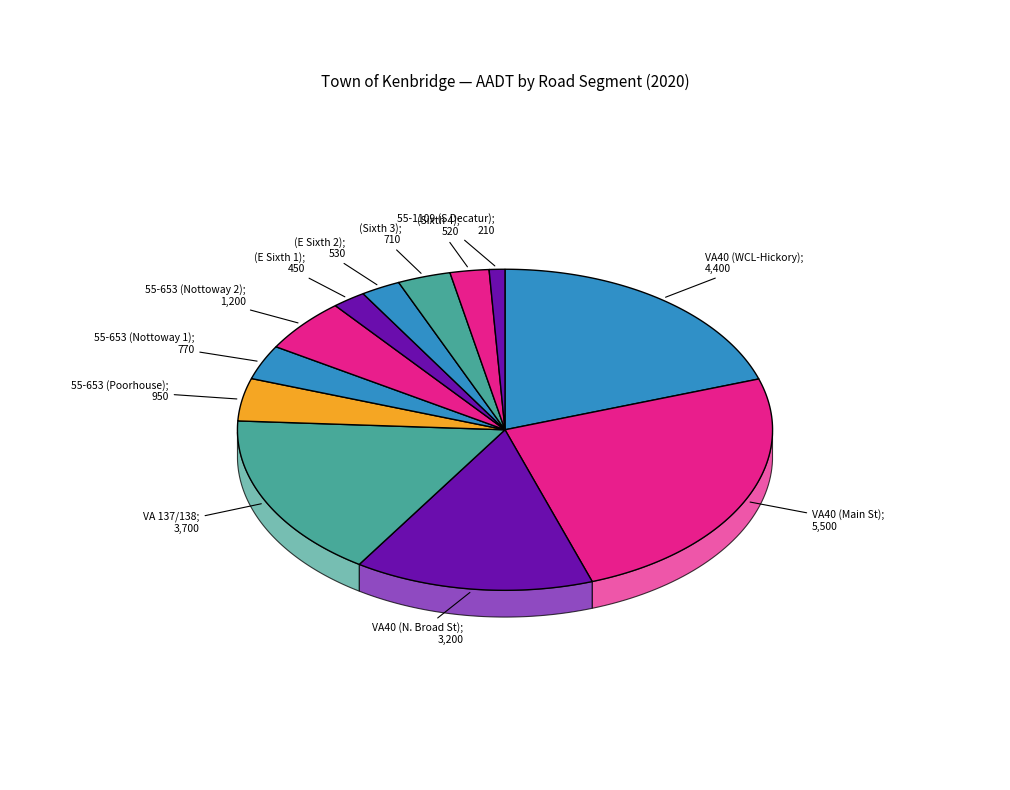

How many slices are in this pie chart?

12